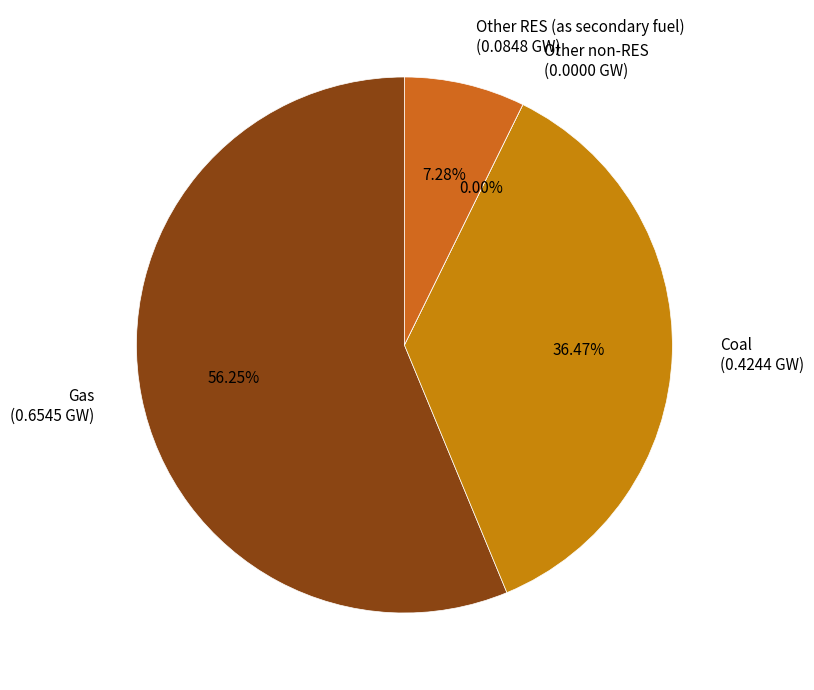

What is the change in value from Coal to Other non-RES?

-0.4